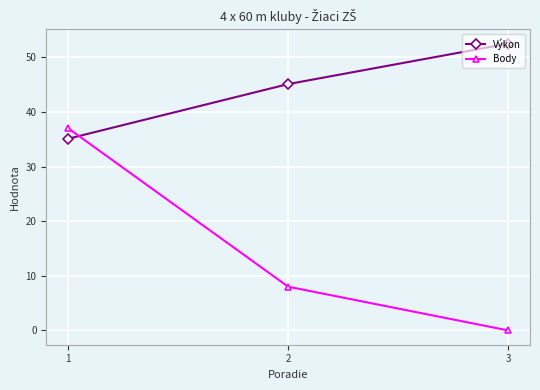

List the series in order of their overall mean, highest first.

Výkon, Body